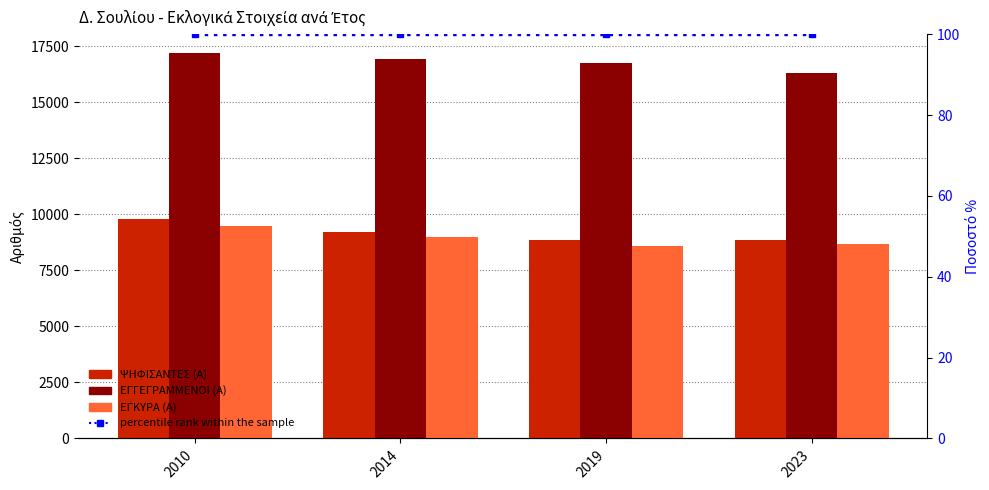

True or false: percentile rank within the sample has a value of 53 at 2019.

False